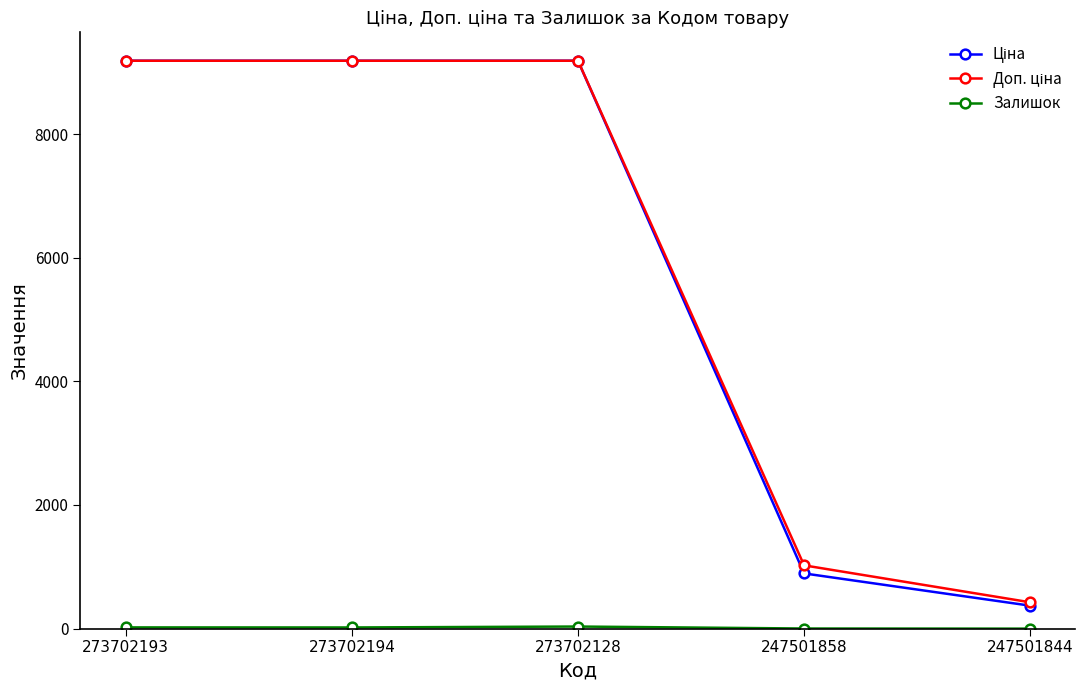

At how many categories does at least one series exceed 4451?

3